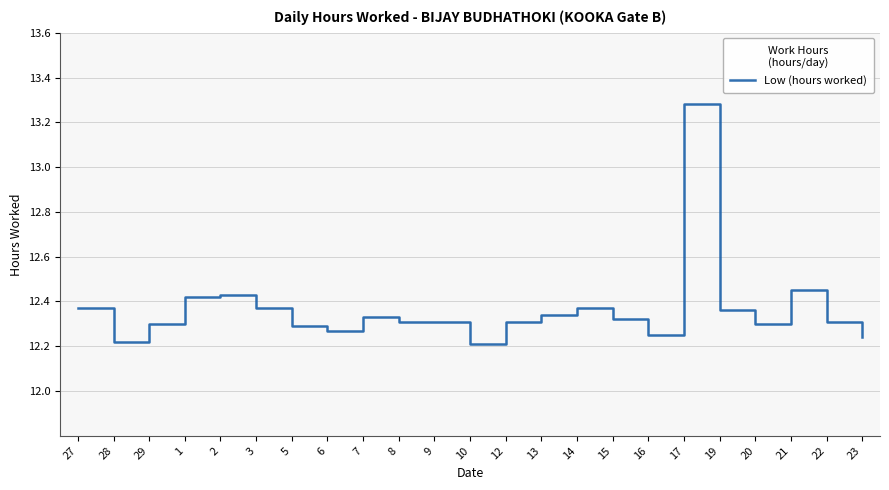

What is the difference between the maximum and minimum values?

1.1